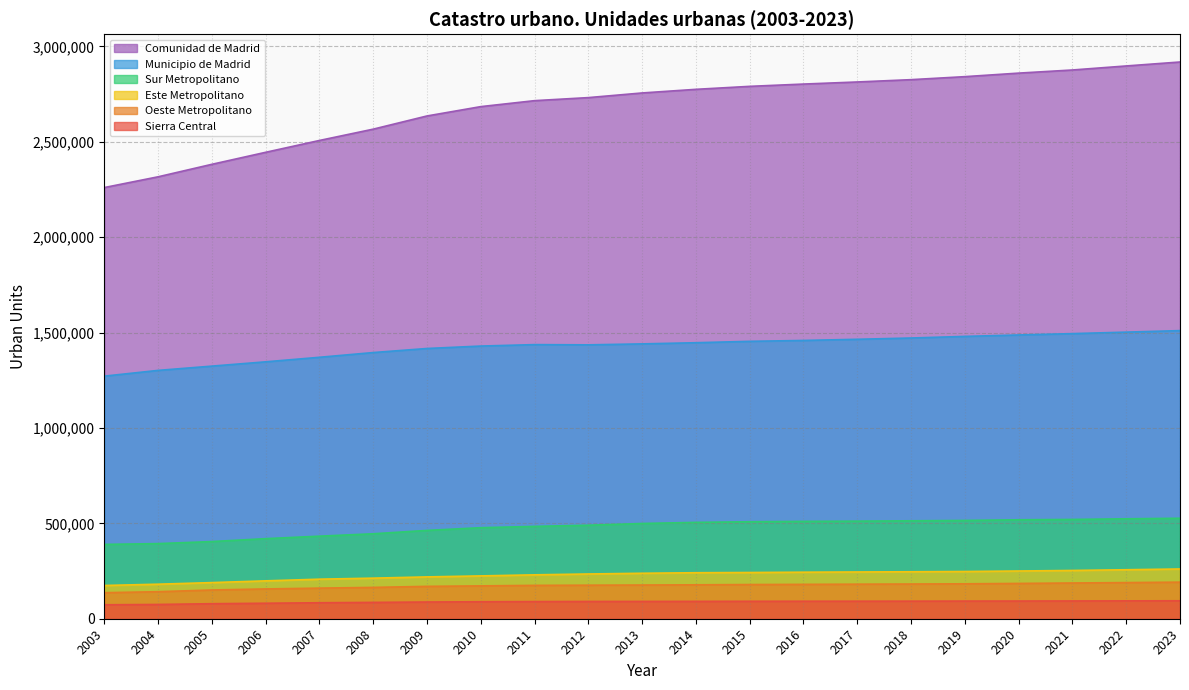

How many data points in Sierra Central are less than 90697?

10